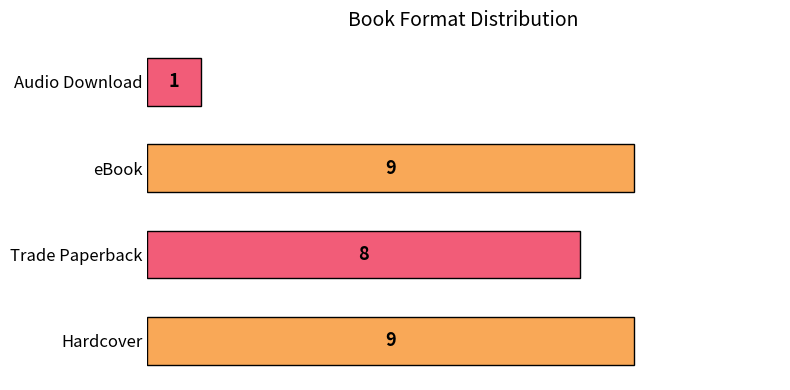

Count the values in the range 8 to 9.

3